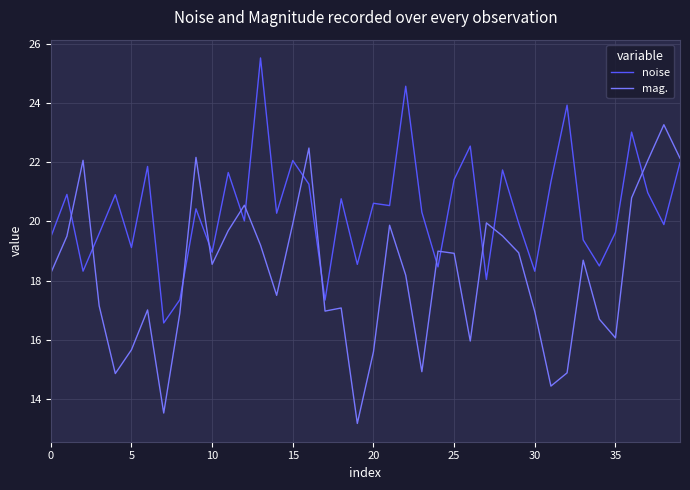

True or false: mag. and noise intersect in this chart.

True